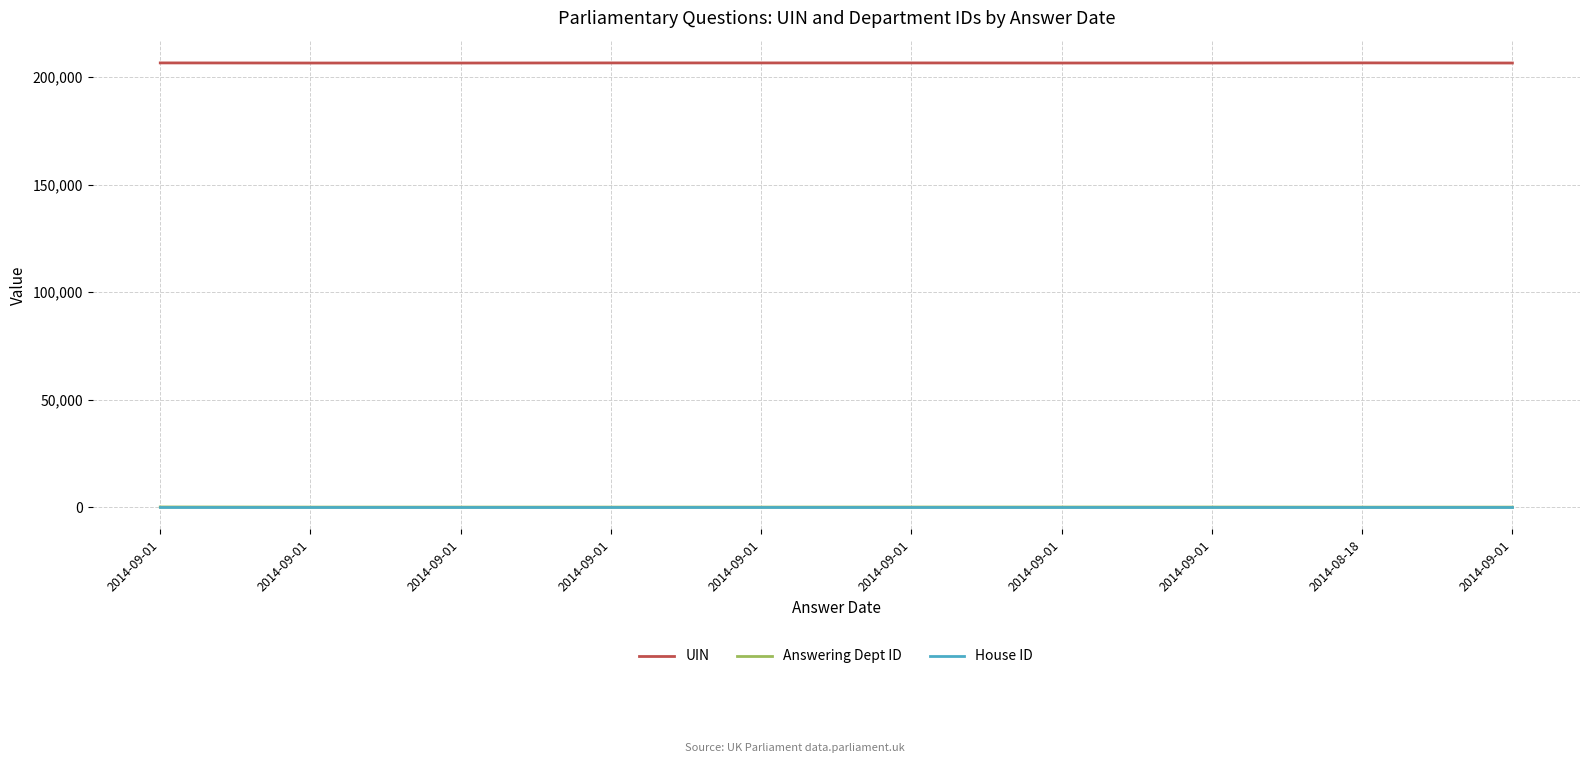

List the labels in order of UIN value, smallest first.

2014-09-01, 2014-09-01, 2014-09-01, 2014-09-01, 2014-09-01, 2014-09-01, 2014-09-01, 2014-09-01, 2014-09-01, 2014-08-18